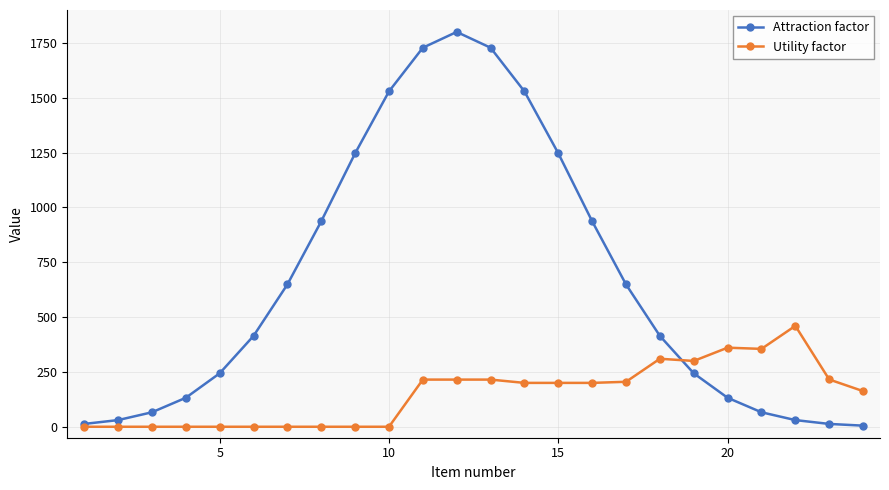

Does the chart have visible grid lines?

Yes